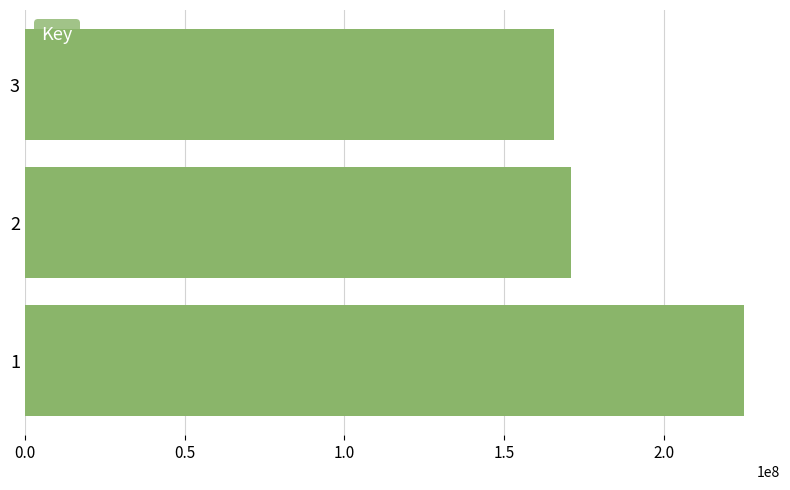

Is it true that the value at 3 is 53270929?

False